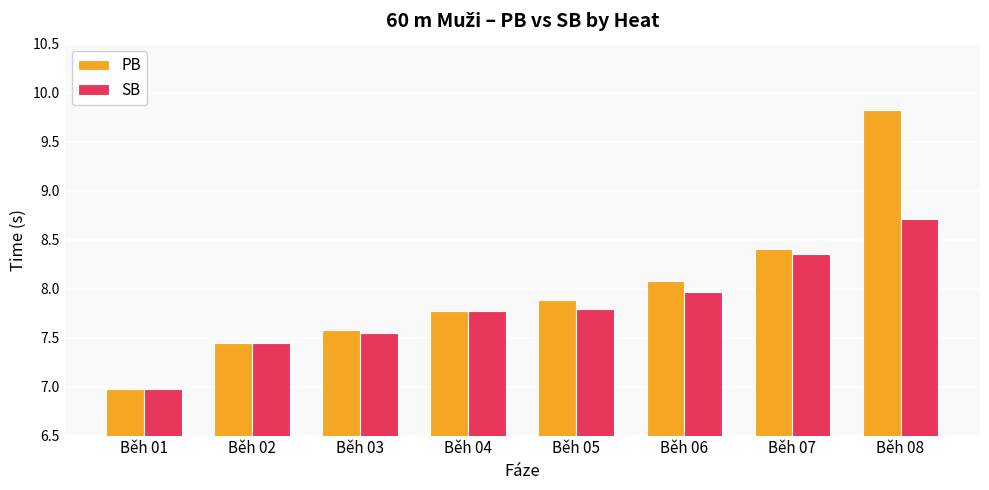

Which category has the lowest value across all series?

Běh 01